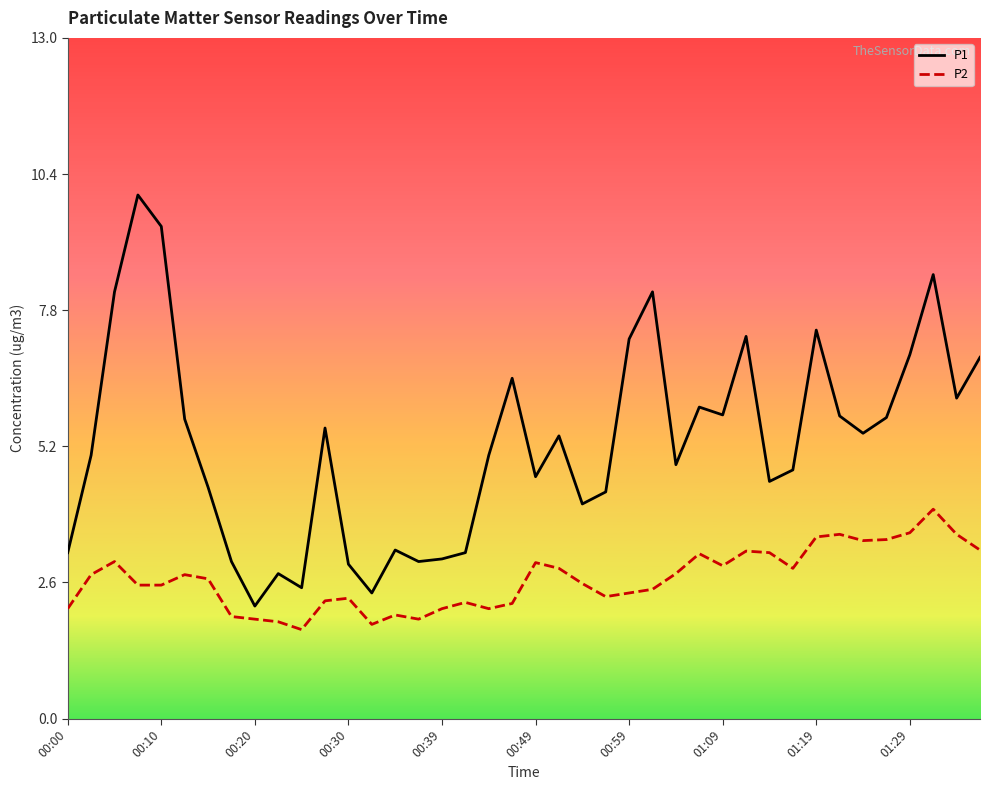

What is the difference between the maximum and minimum values in the P2 series?

2.3